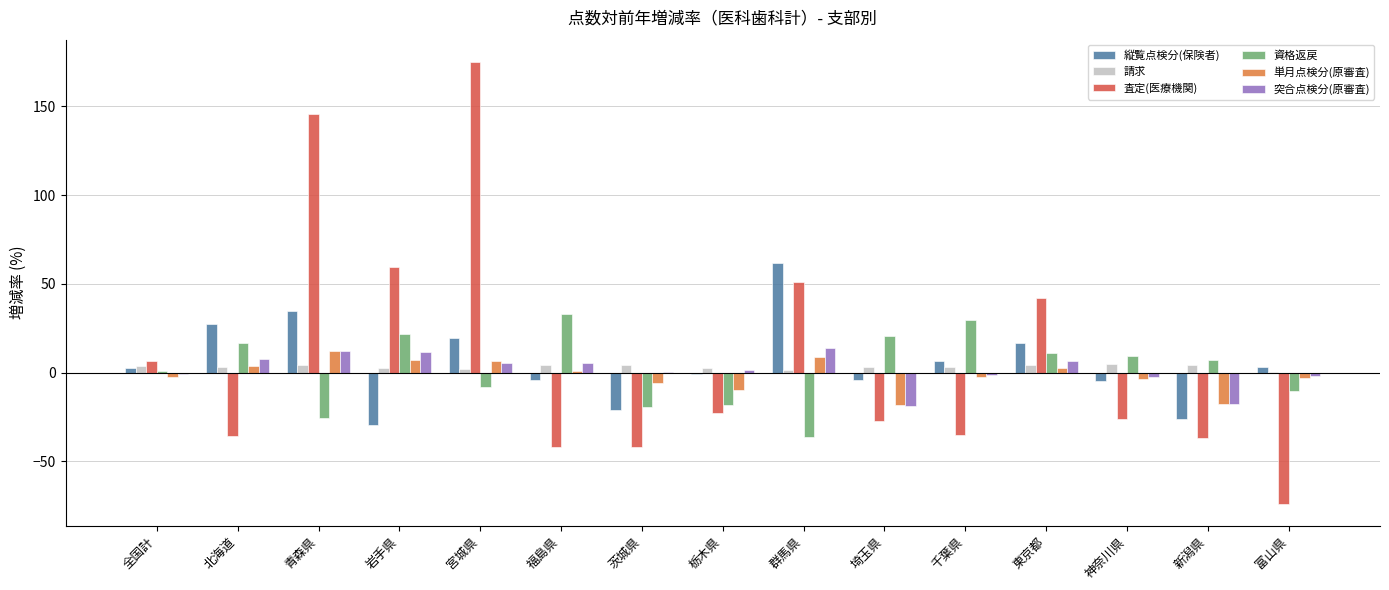

How many series are shown in this chart?

6